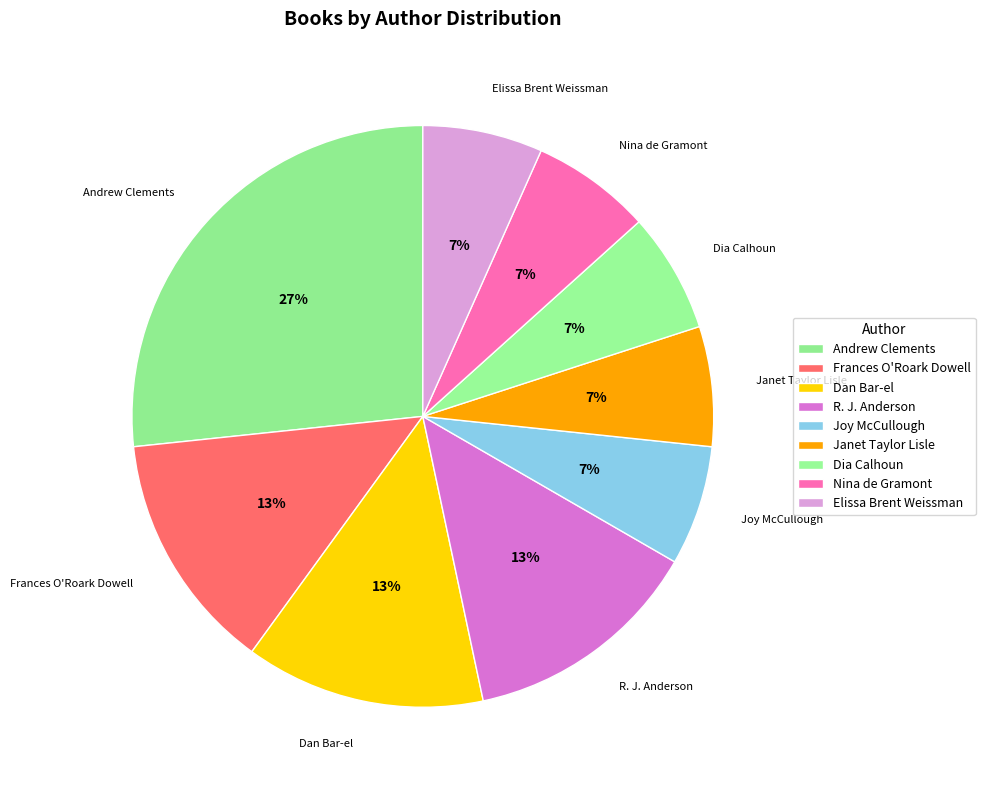

How many segments does this pie chart have?

9